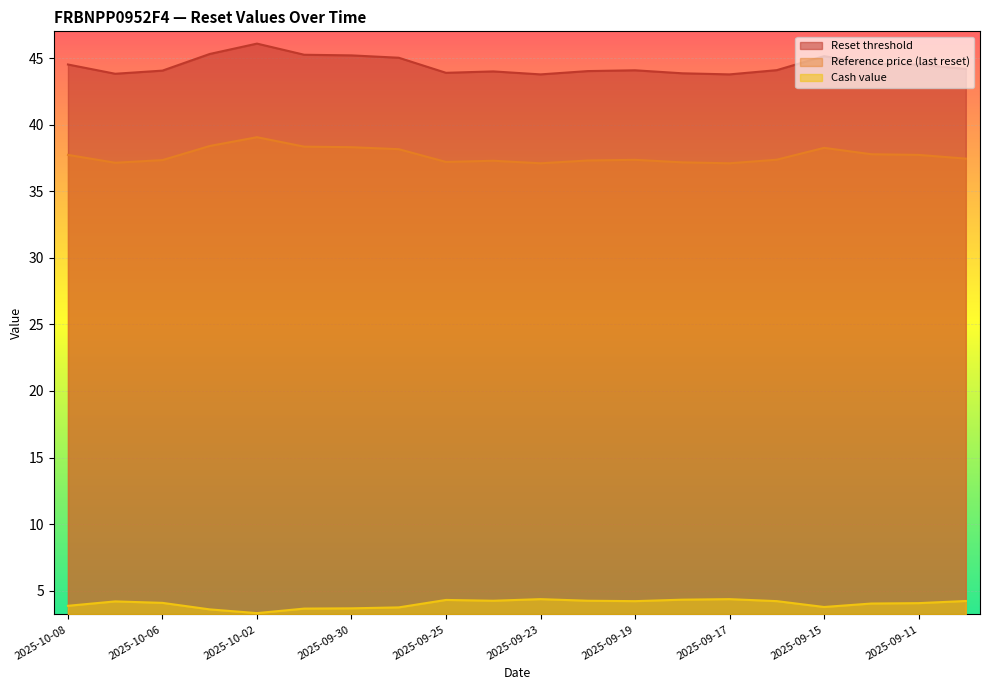

What is the difference between the highest and lowest values at 2025-09-23?

39.4